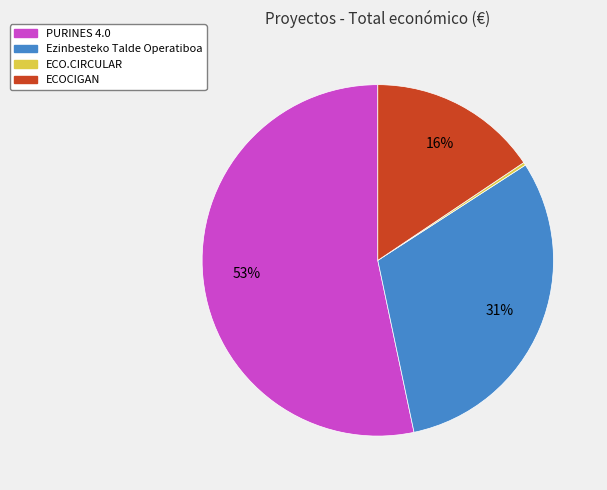

Do ECOCIGAN and PURINES 4.0 together represent more than half of the pie?

Yes